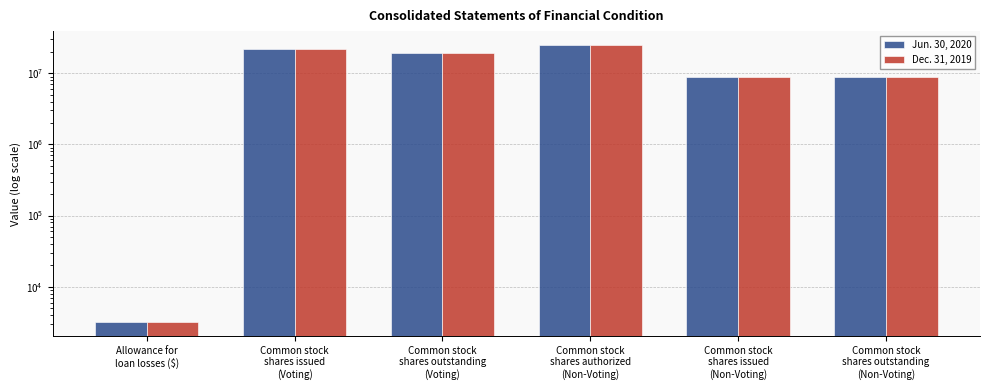

Is it true that Jun. 30, 2020 equals 19282571 at Common stock
shares outstanding
(Voting)?

True